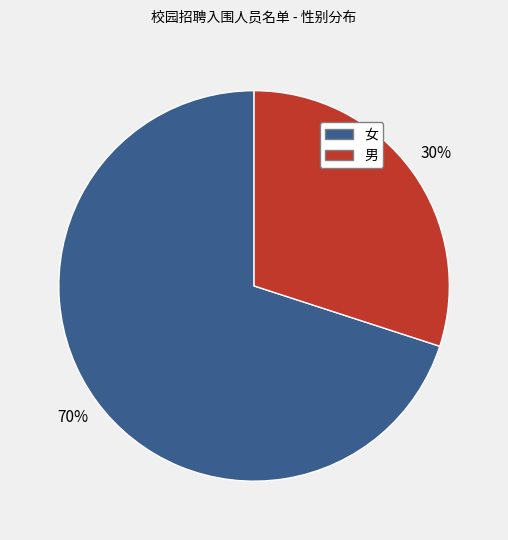

Rank the categories by value from lowest to highest.

男, 女